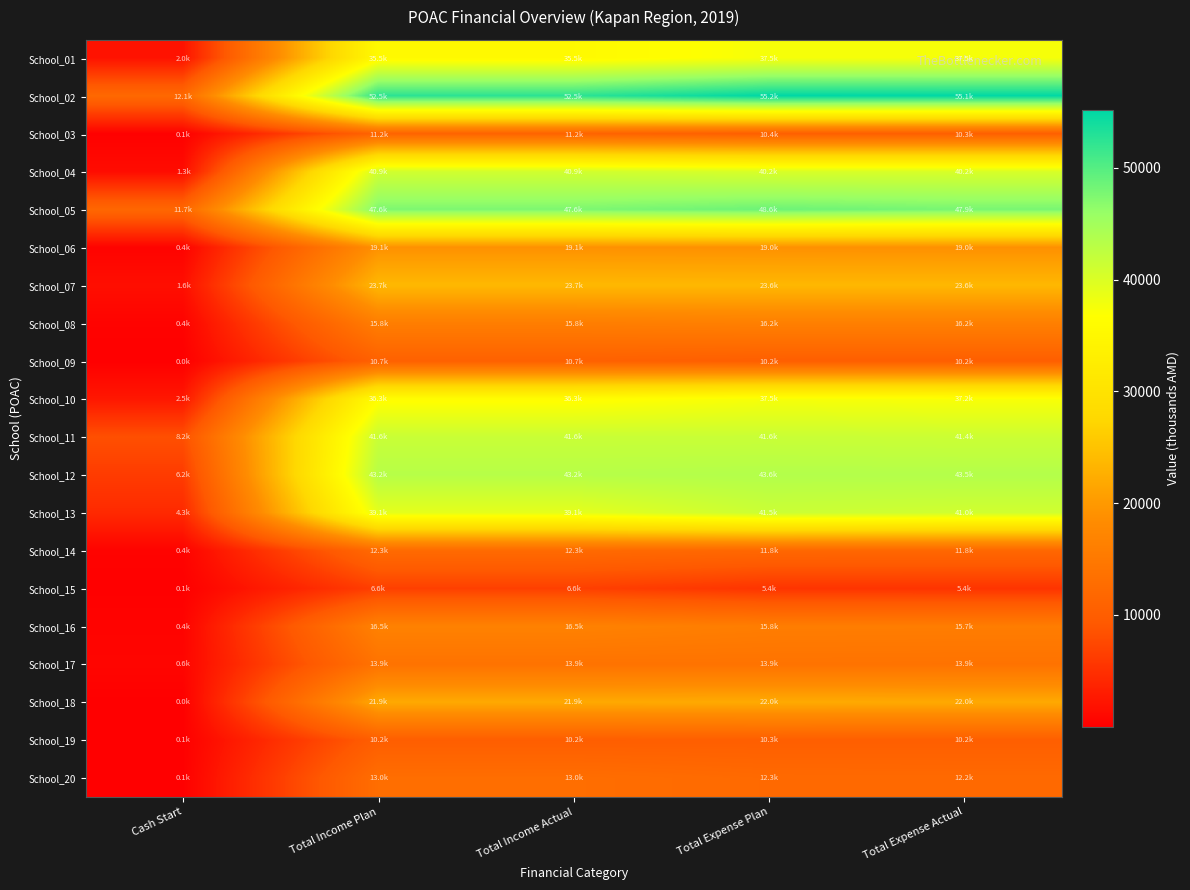

What is the smallest value displayed?

11.2